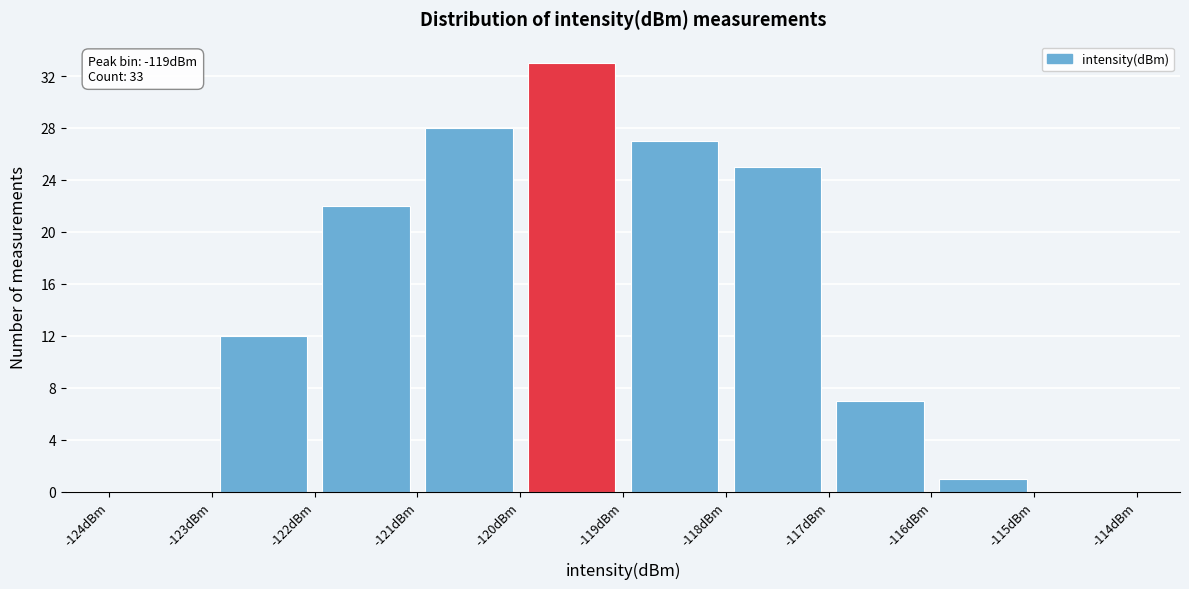

Over which range of the x-axis is the bar tallest?

-120 to -119